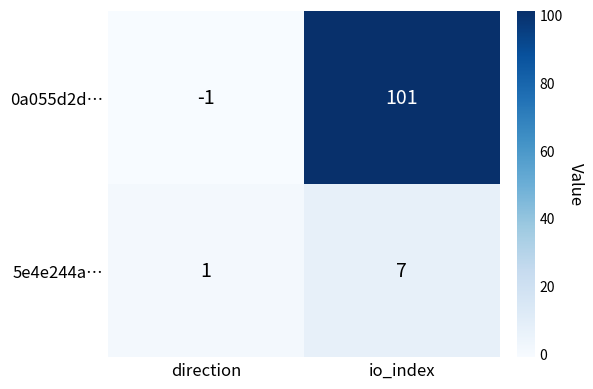

Which category has the lowest value across all series?

direction